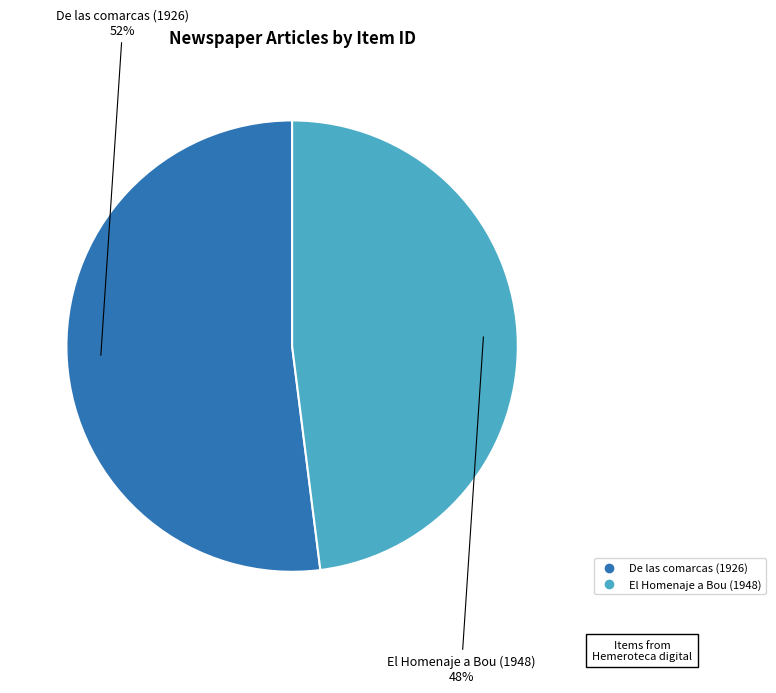

Which slice is the largest?

De las comarcas (1926)